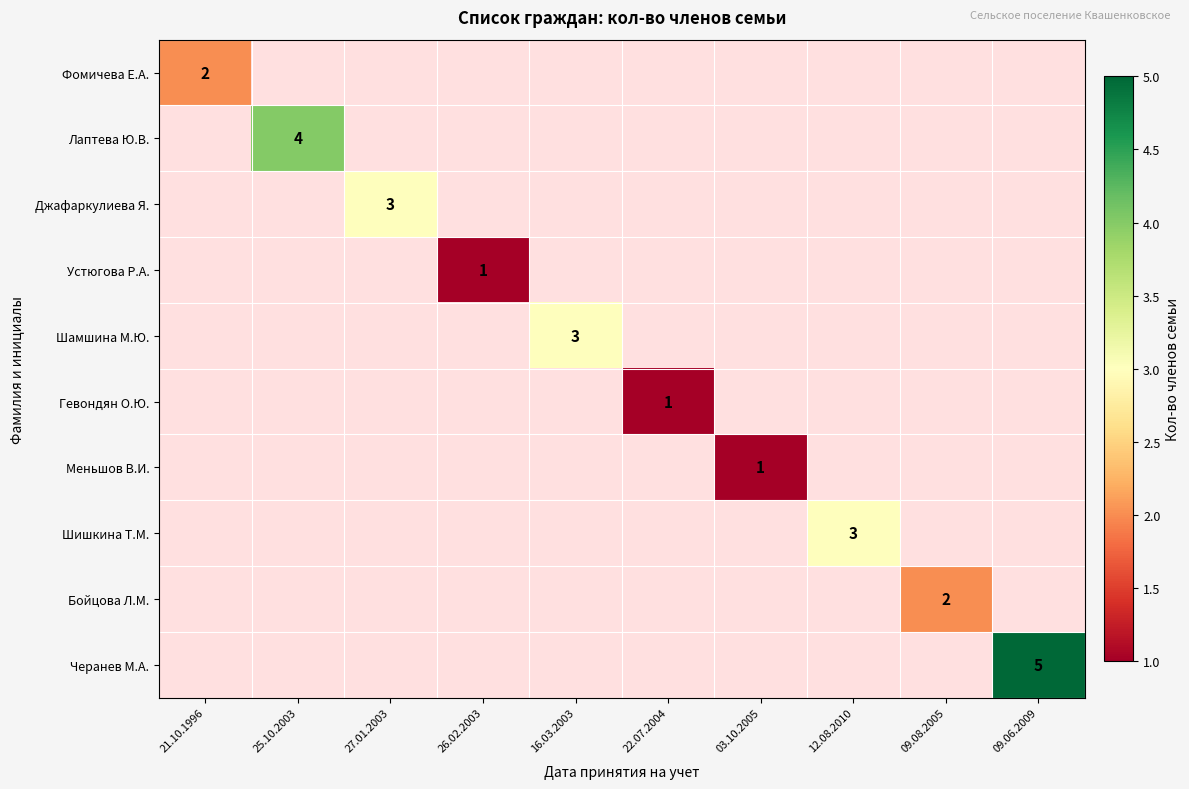

The Черанев М.А. series shows 5 at 09.06.2009. True or false?

True